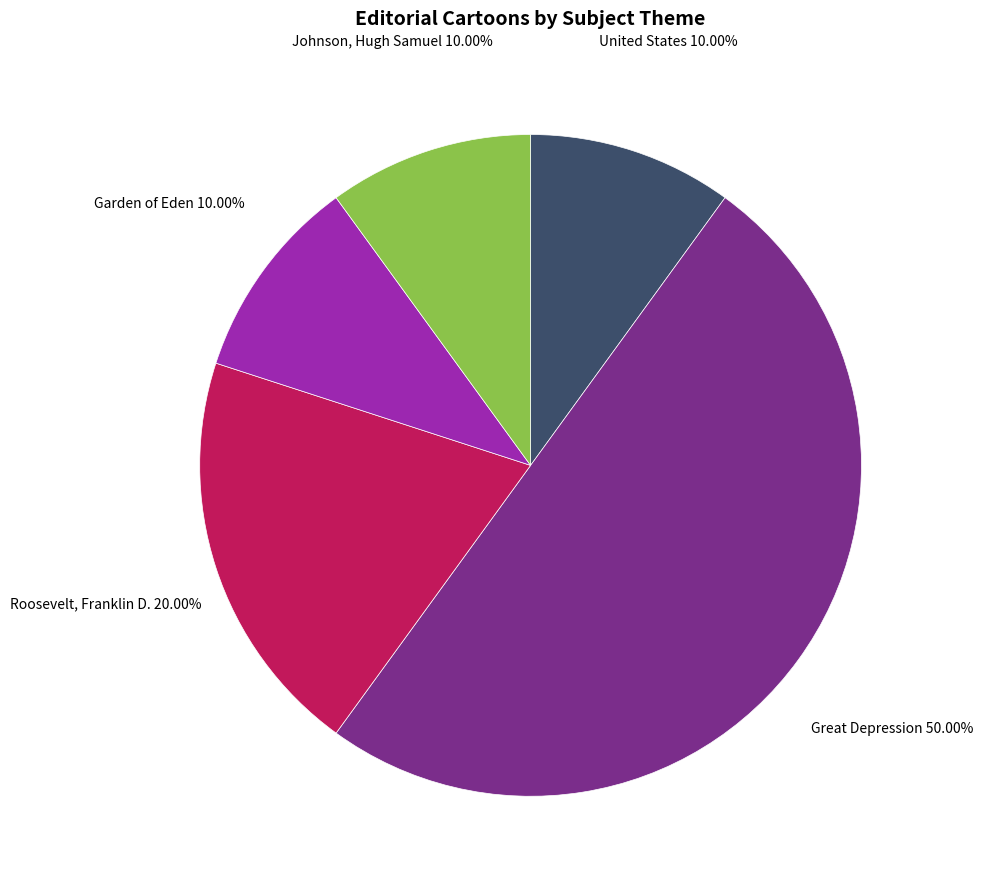

Do Johnson, Hugh Samuel and United States together represent more than half of the pie?

No